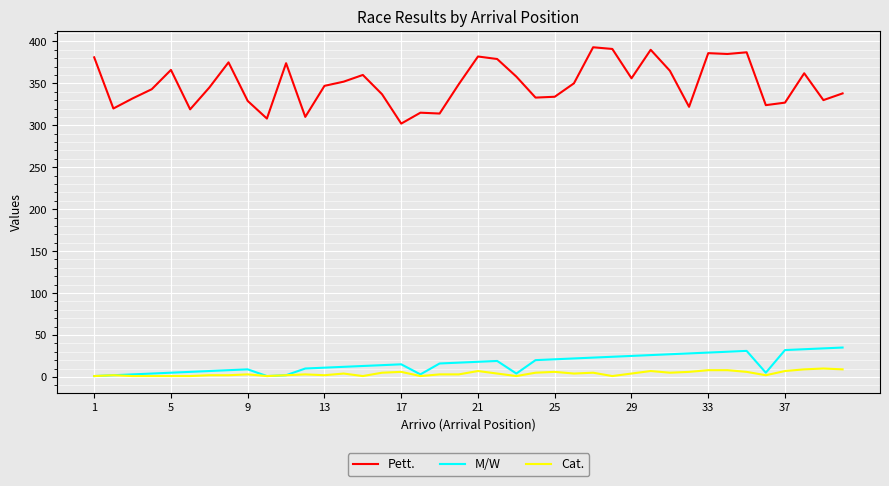

List the series in order of their peak value, lowest first.

Cat., M/W, Pett.